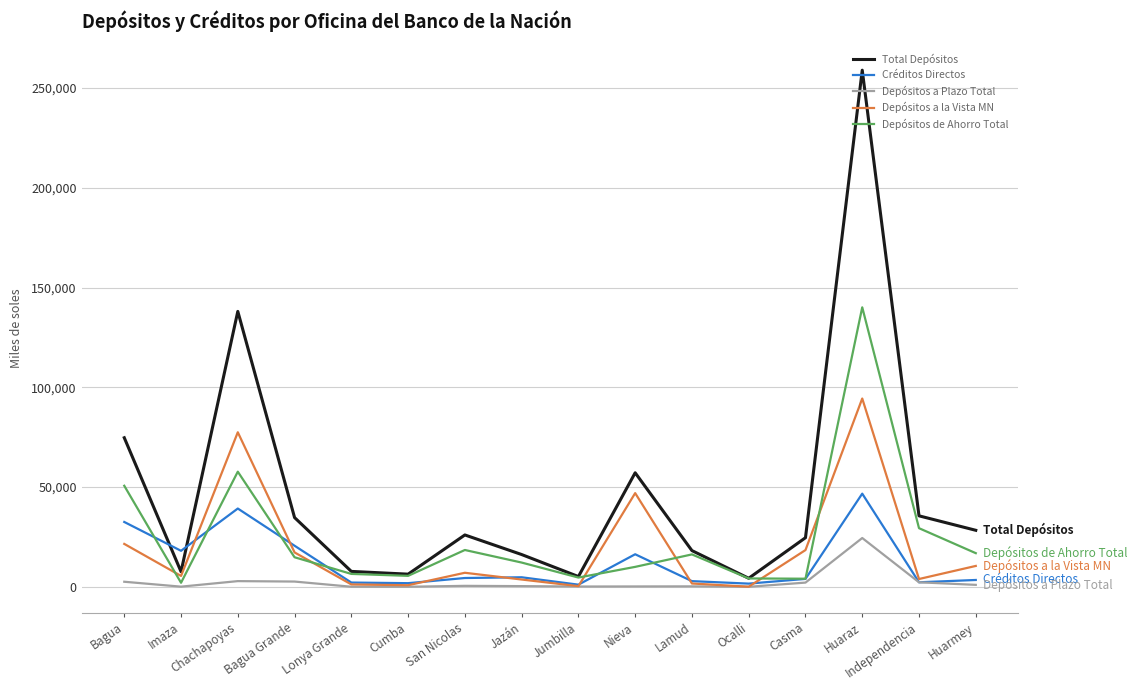

The value of Total Depósitos at Nieva is 57173.3. True or false?

True